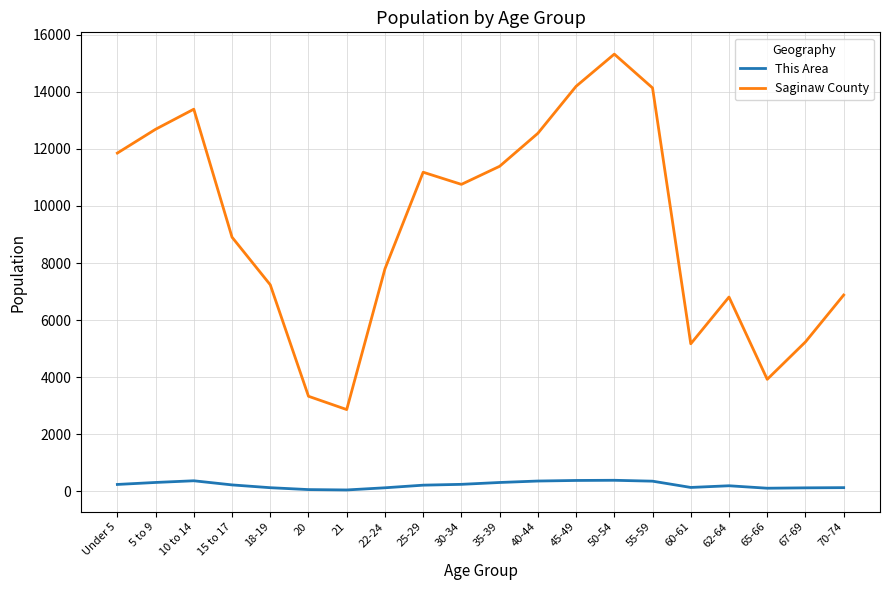

What is the difference between the Saginaw County values at 65-66 and 55-59?

10218